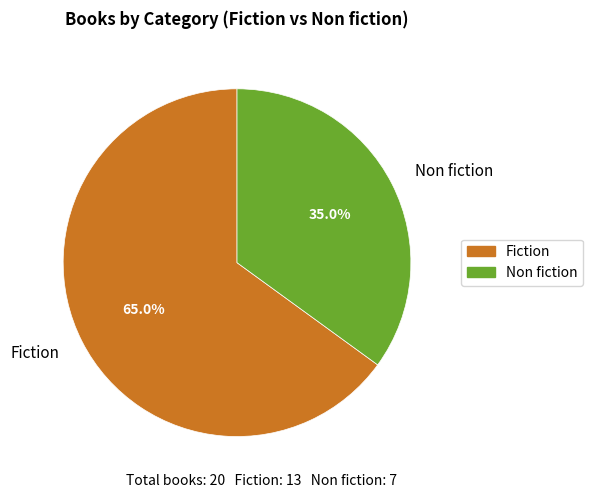

To the nearest percent, what is the average slice percentage?

50%